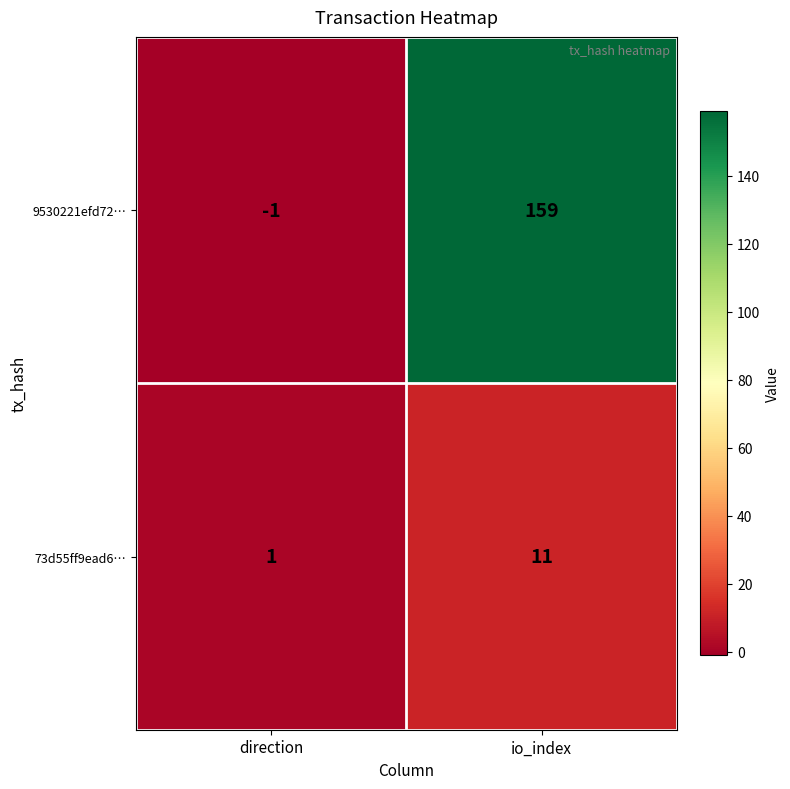

What is the approximate value of 73d55ff9ead6… at io_index, to the nearest 5?

10